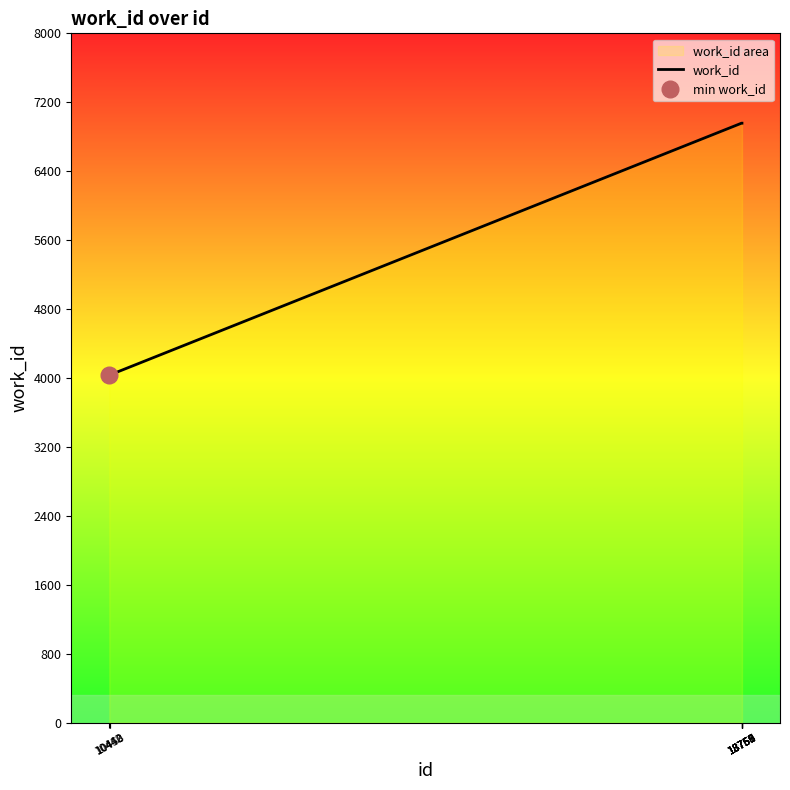

True or false: there are more than 2 points higher than both neighbors.

False